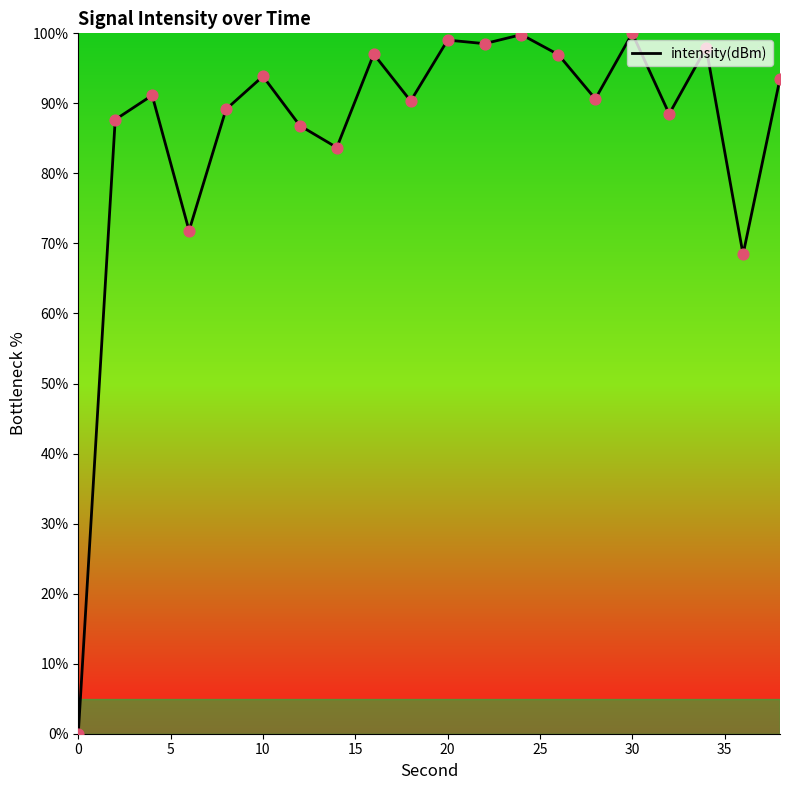

Does the chart have visible grid lines?

No